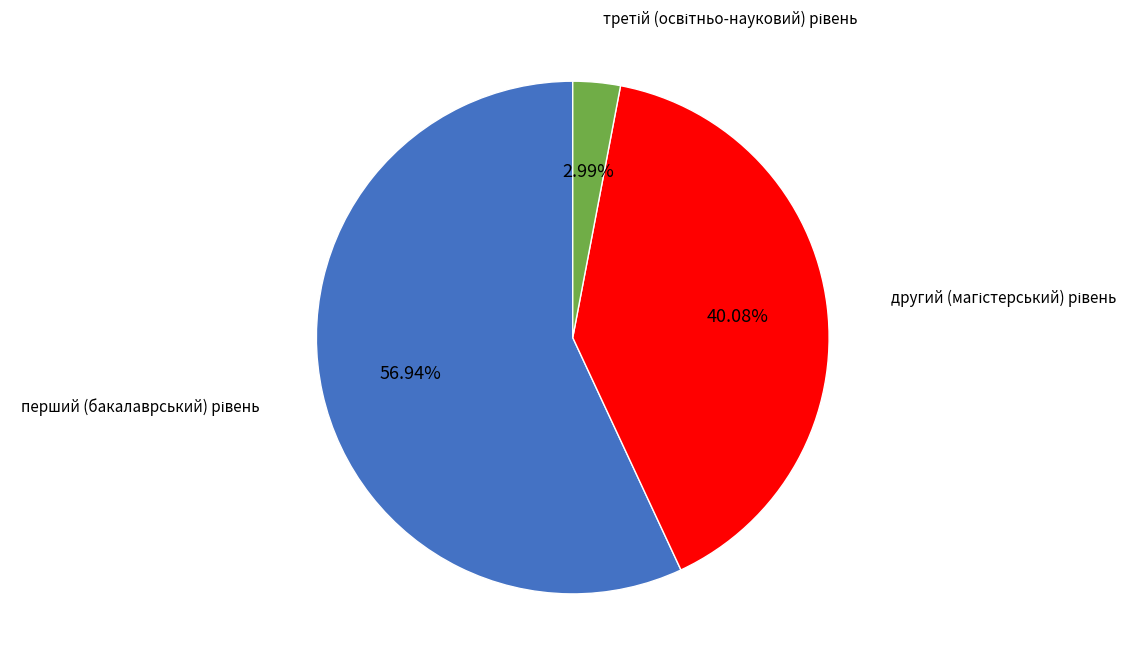

Does any single category account for the majority?

Yes